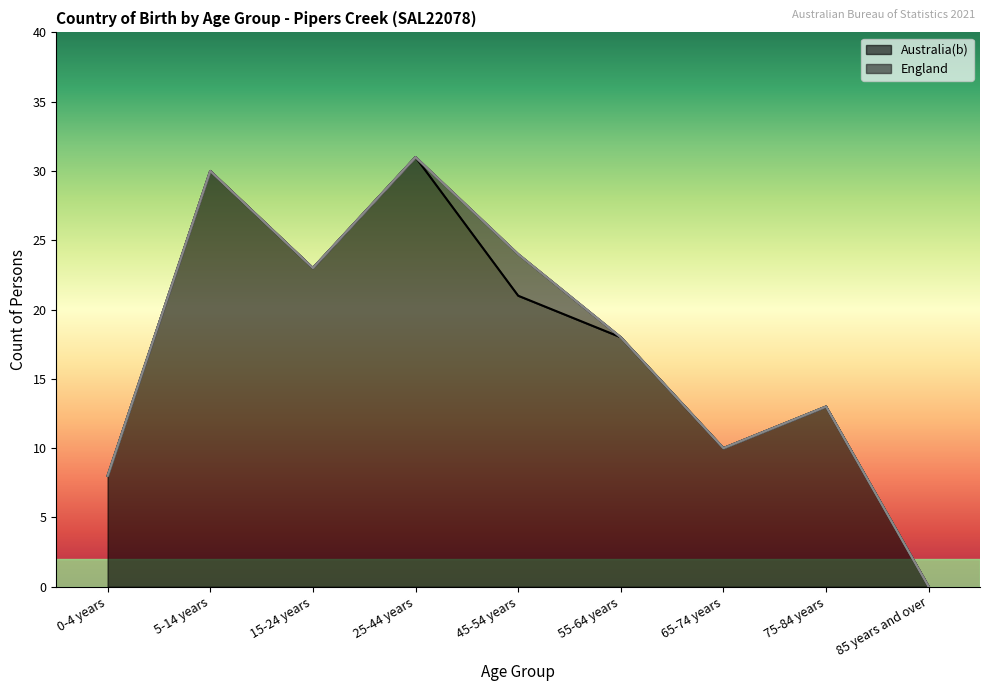

What is the maximum value for Australia(b)?

31